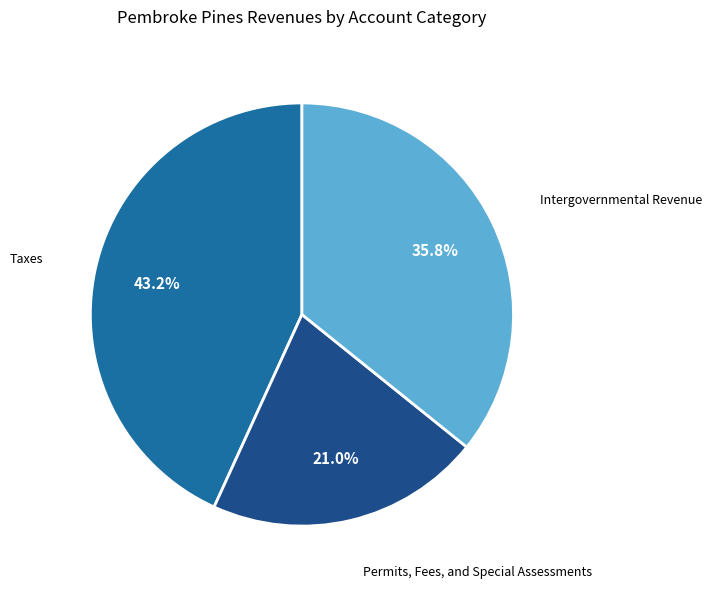

Is there any slice that represents more than half of the pie?

No